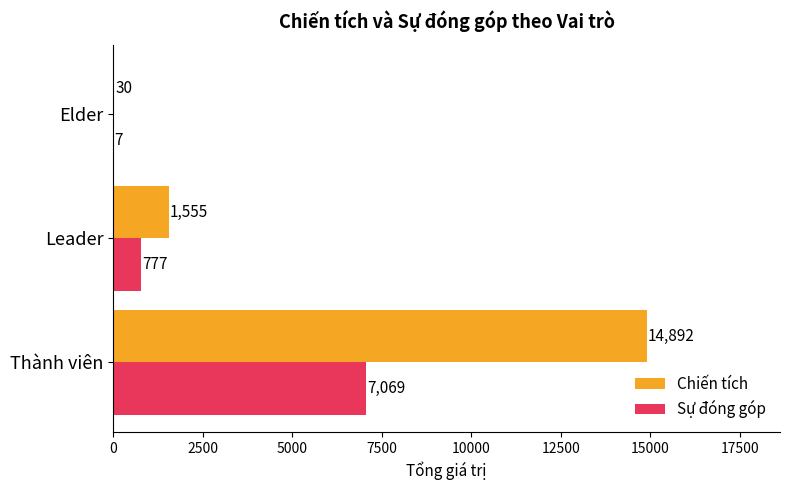

What is the maximum value shown in the chart?

14892